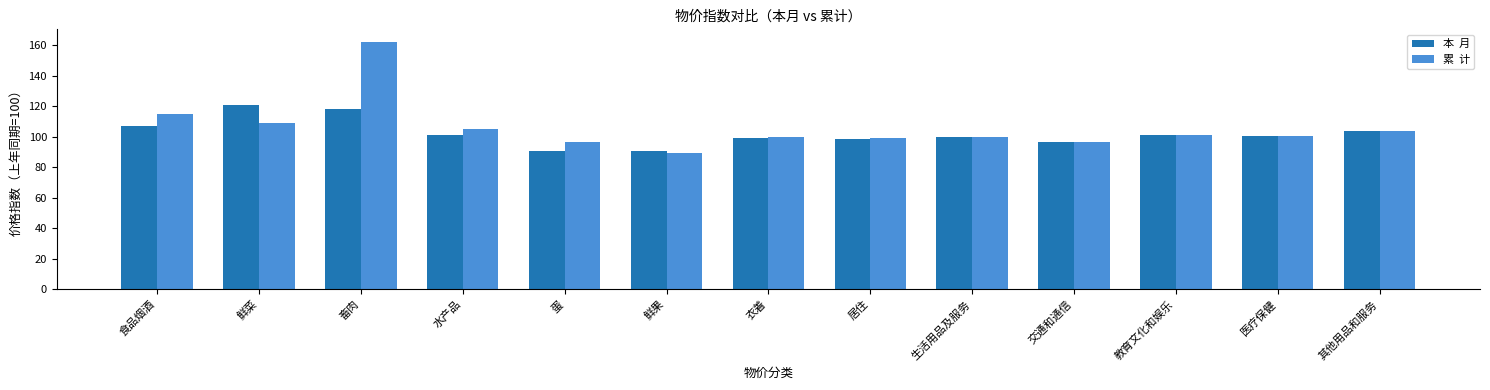

How many distinct data groups are displayed?

2